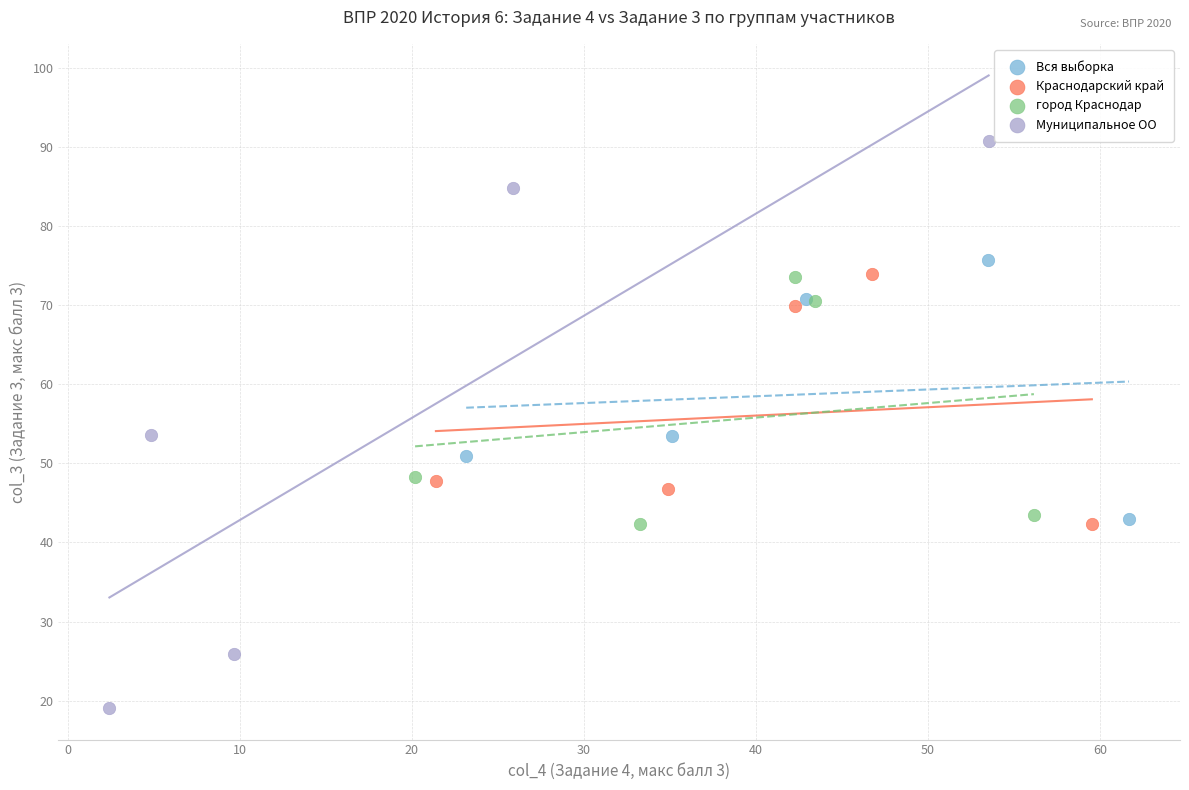

Which series reaches the maximum Y coordinate?

Муниципальное ОО